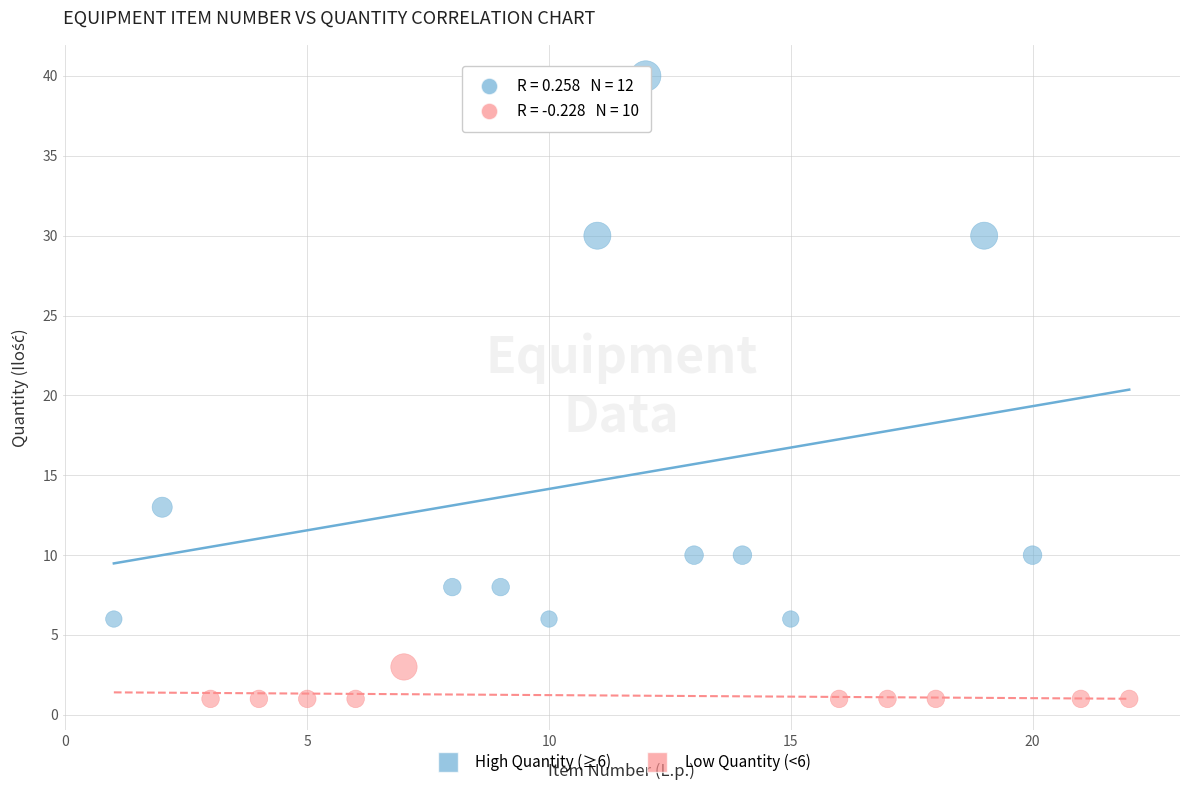

Which series contains the lowest Y value?

Low Quantity (<6)